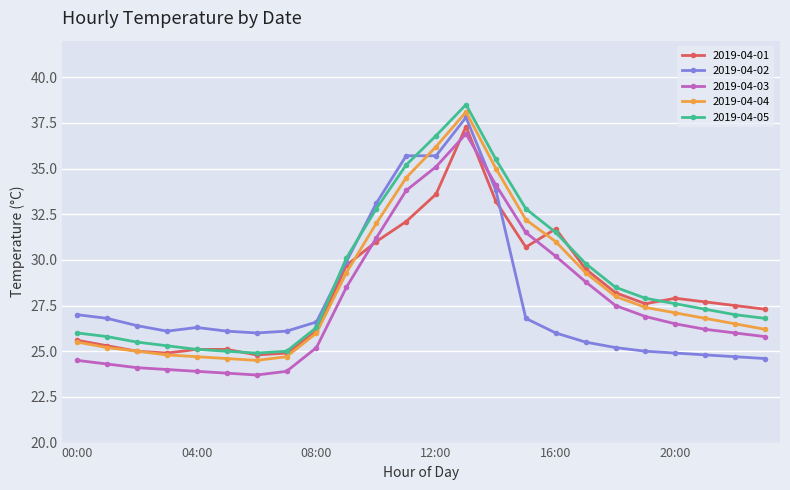

How many series are shown in this chart?

5